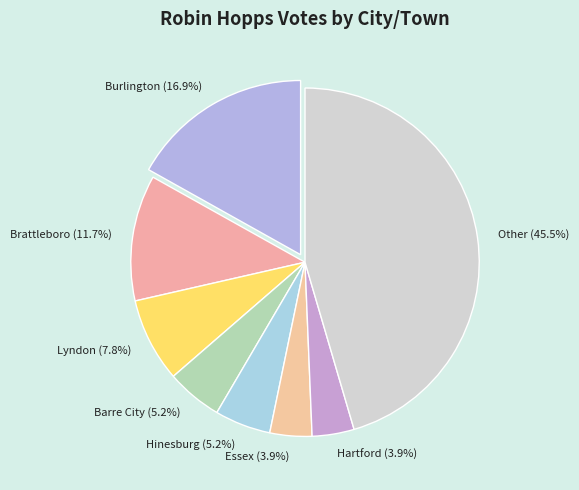

To the nearest percent, what is the difference between the Barre City and Brattleboro slice percentages?

6%